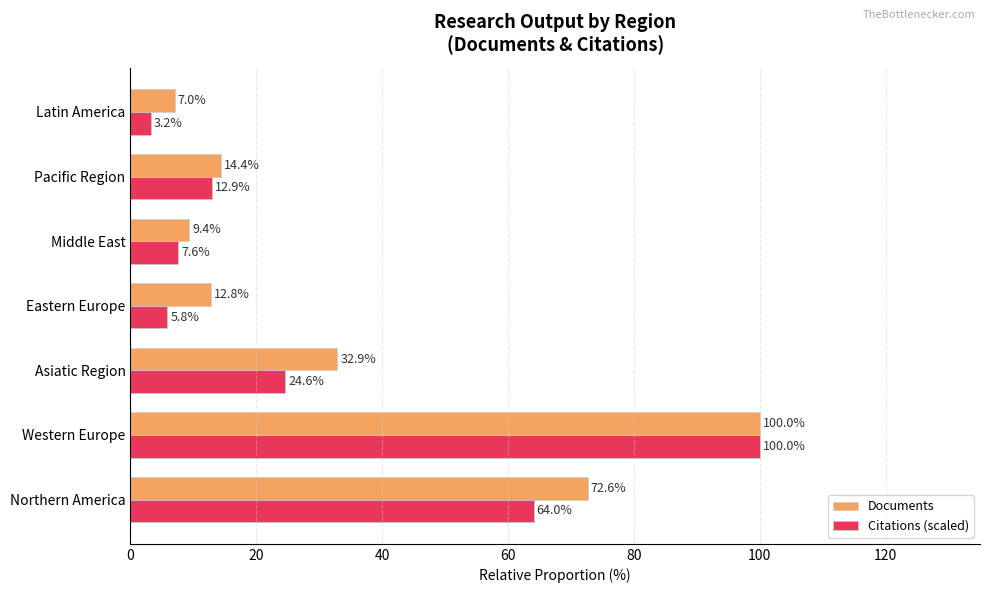

What are all the series names shown in the legend?

Documents, Citations (scaled)